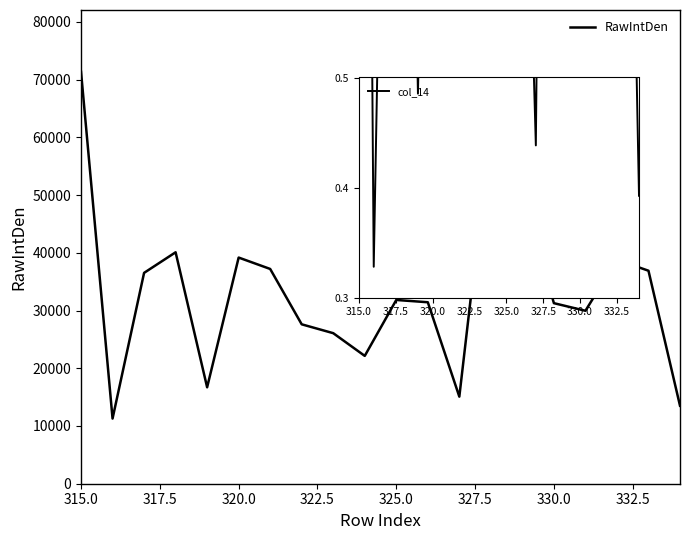

True or false: col_14 and RawIntDen intersect in this chart.

False